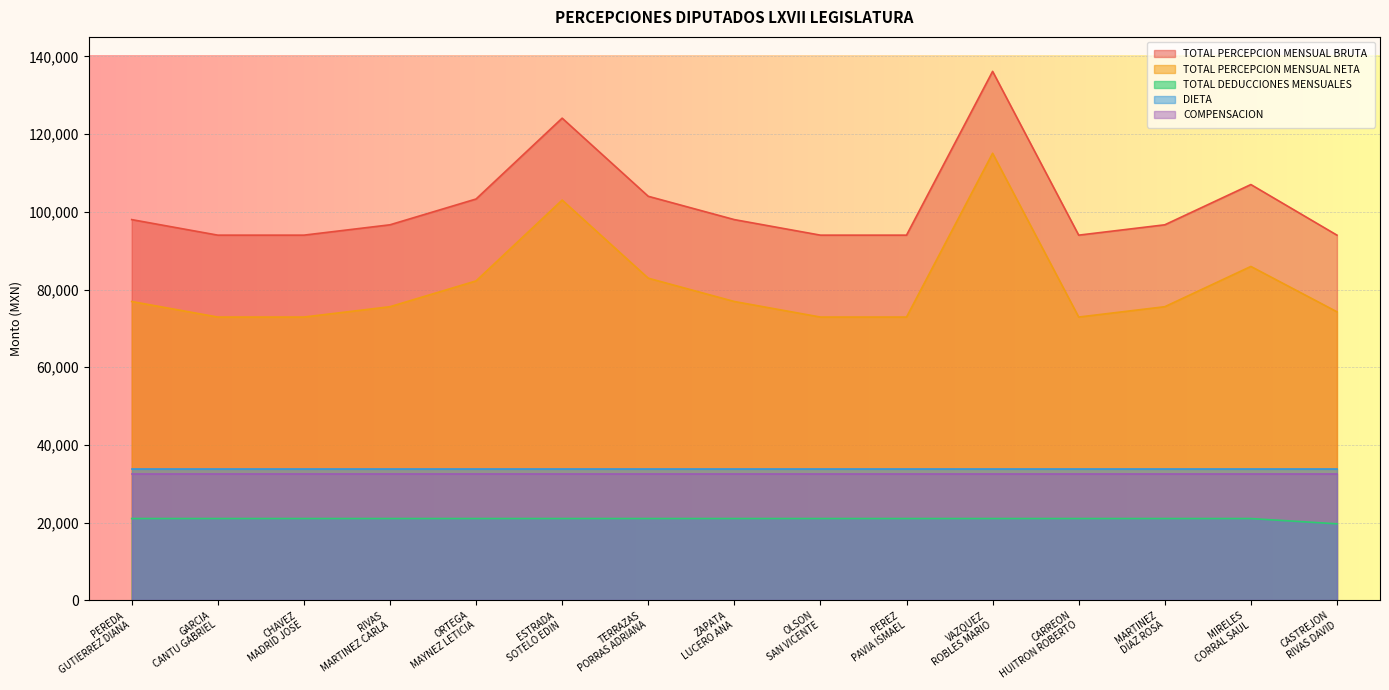

Which series has the largest total across all categories?

TOTAL PERCEPCION MENSUAL BRUTA